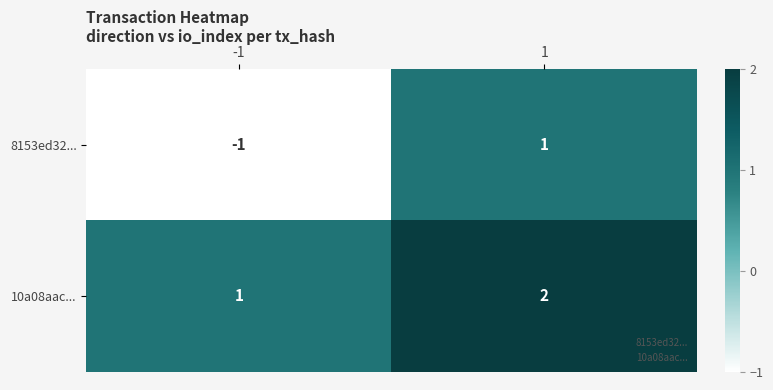

Is it true that 10a08aac... equals 2 at 1?

True